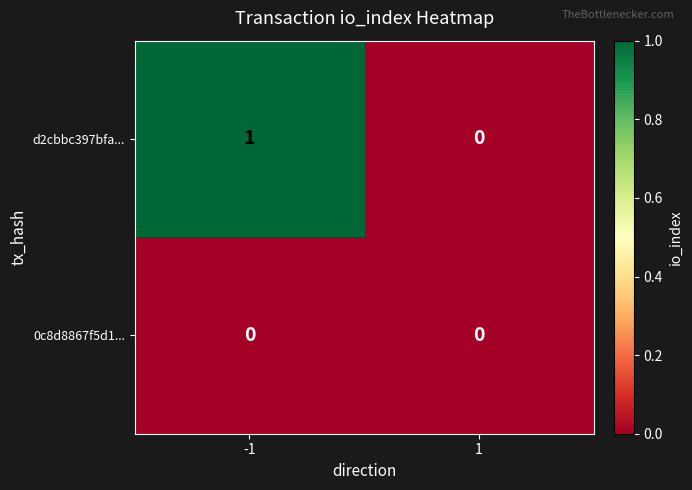

Which series has the largest range (max minus min)?

d2cbbc397bfa...